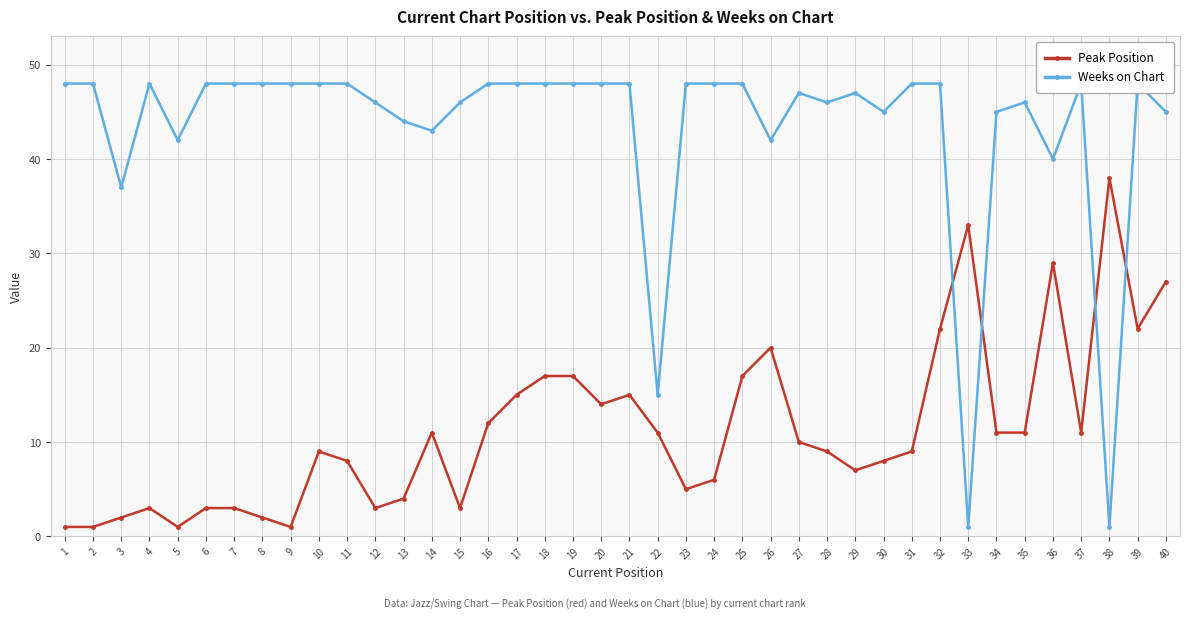

At which category does Peak Position reach its first local peak?

4